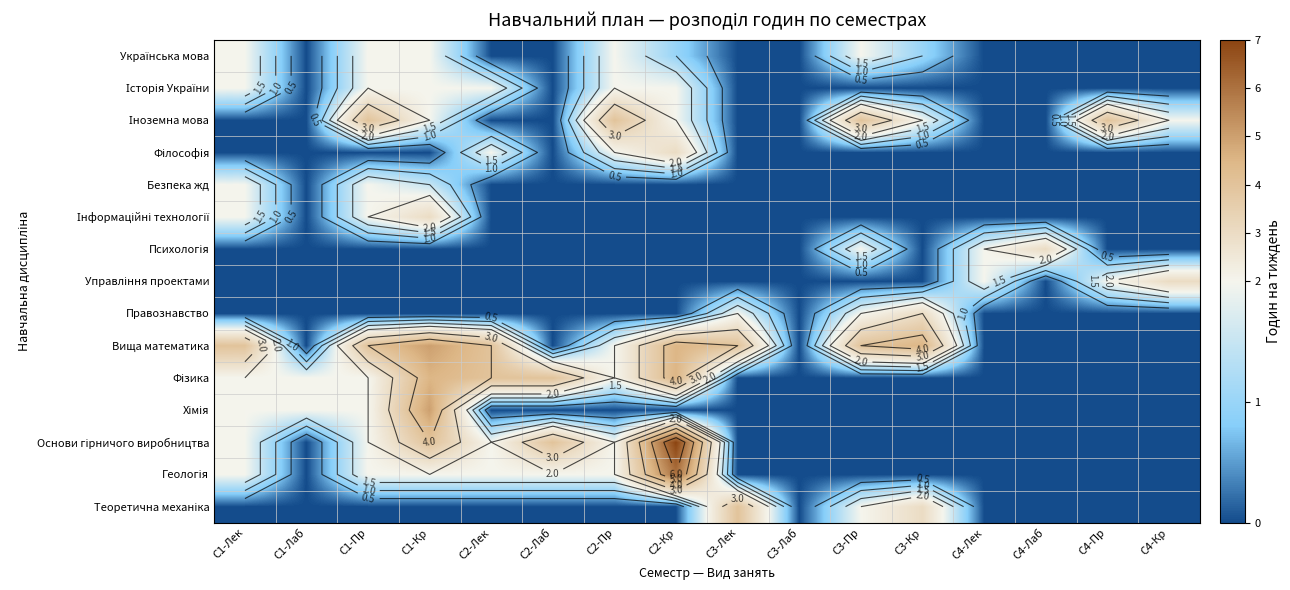

Count the number of categories in the chart.

16